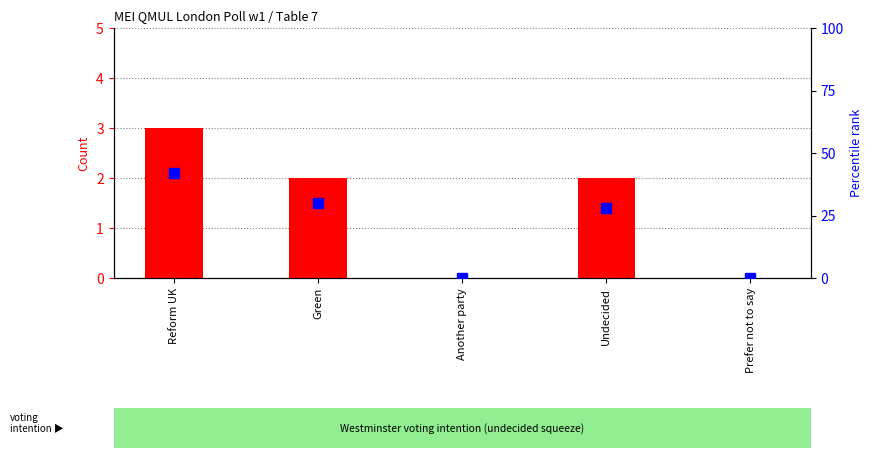

What is the total value across all series at Undecided?

30.0